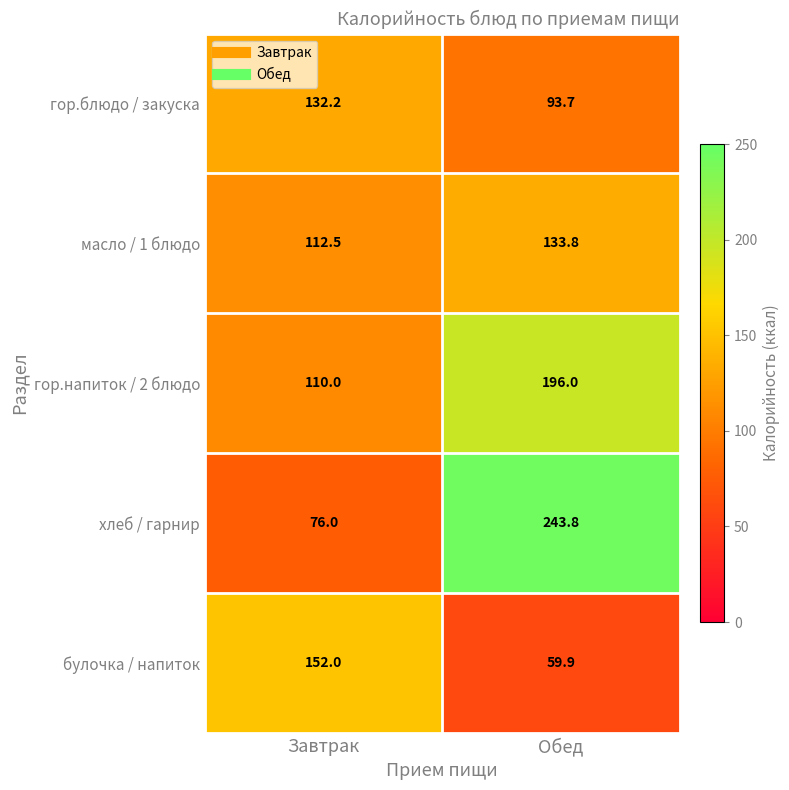

What is the sum of all гор.напиток / 2 блюдо values?

306.0